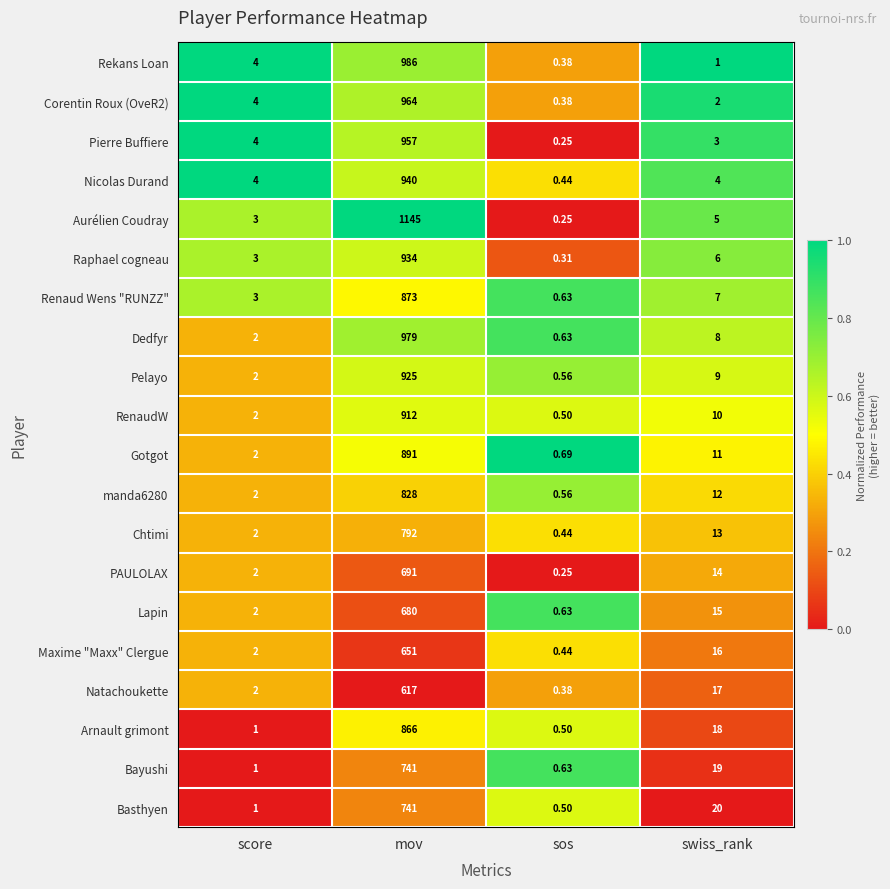

List the labels in order of Maxime "Maxx" Clergue value, largest first.

mov, swiss_rank, score, sos